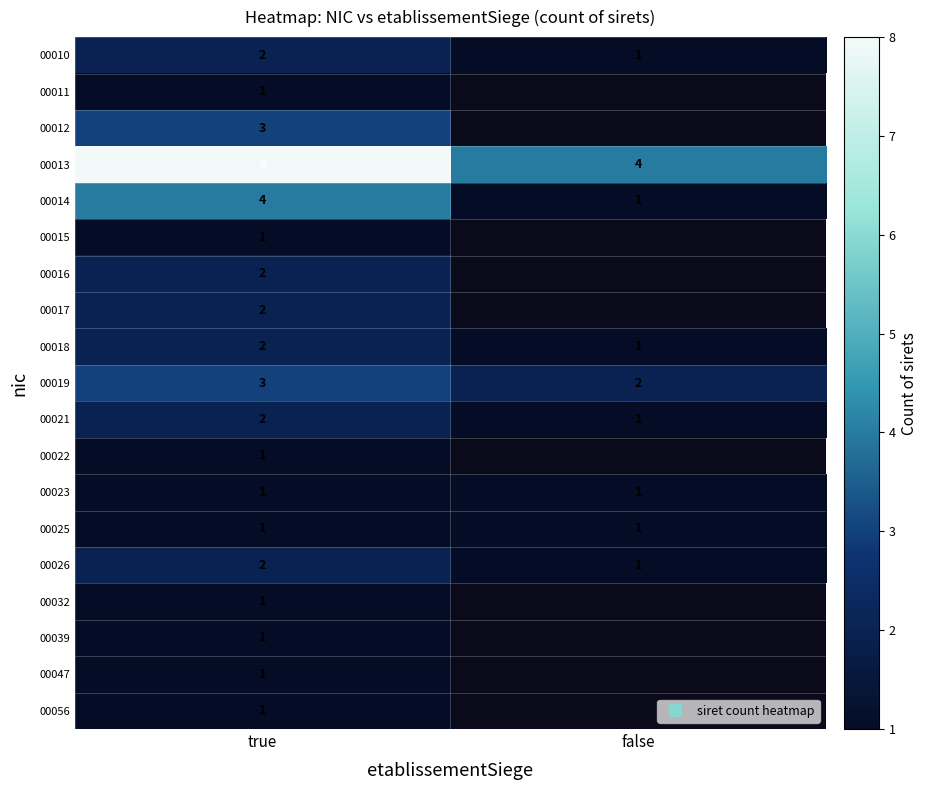

What is the average value of the 00014 series?

2.5